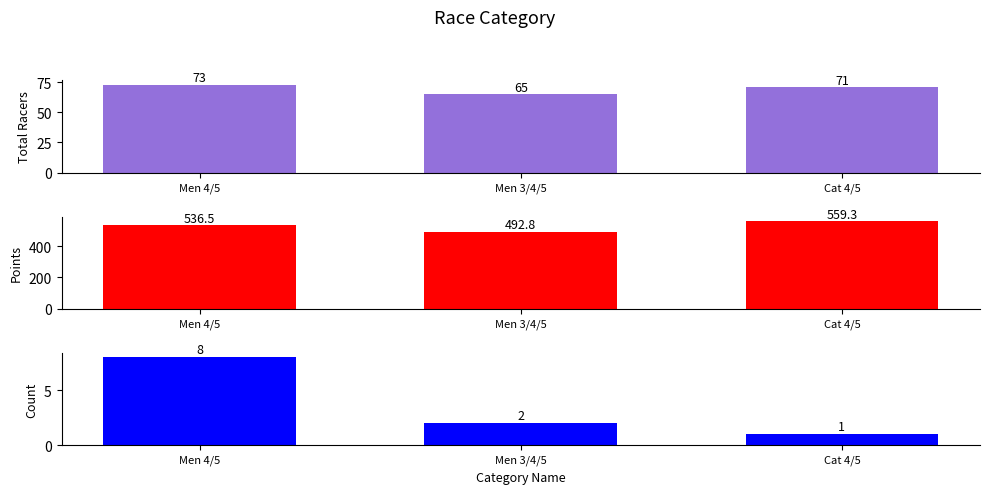

Between Men 4/5 and Cat 4/5, which is larger?

Men 4/5